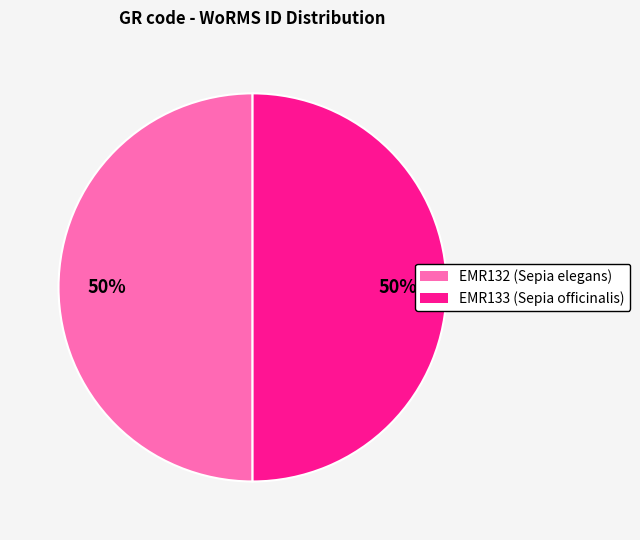

Do EMR132 and EMR133 together represent more than half of the pie?

Yes